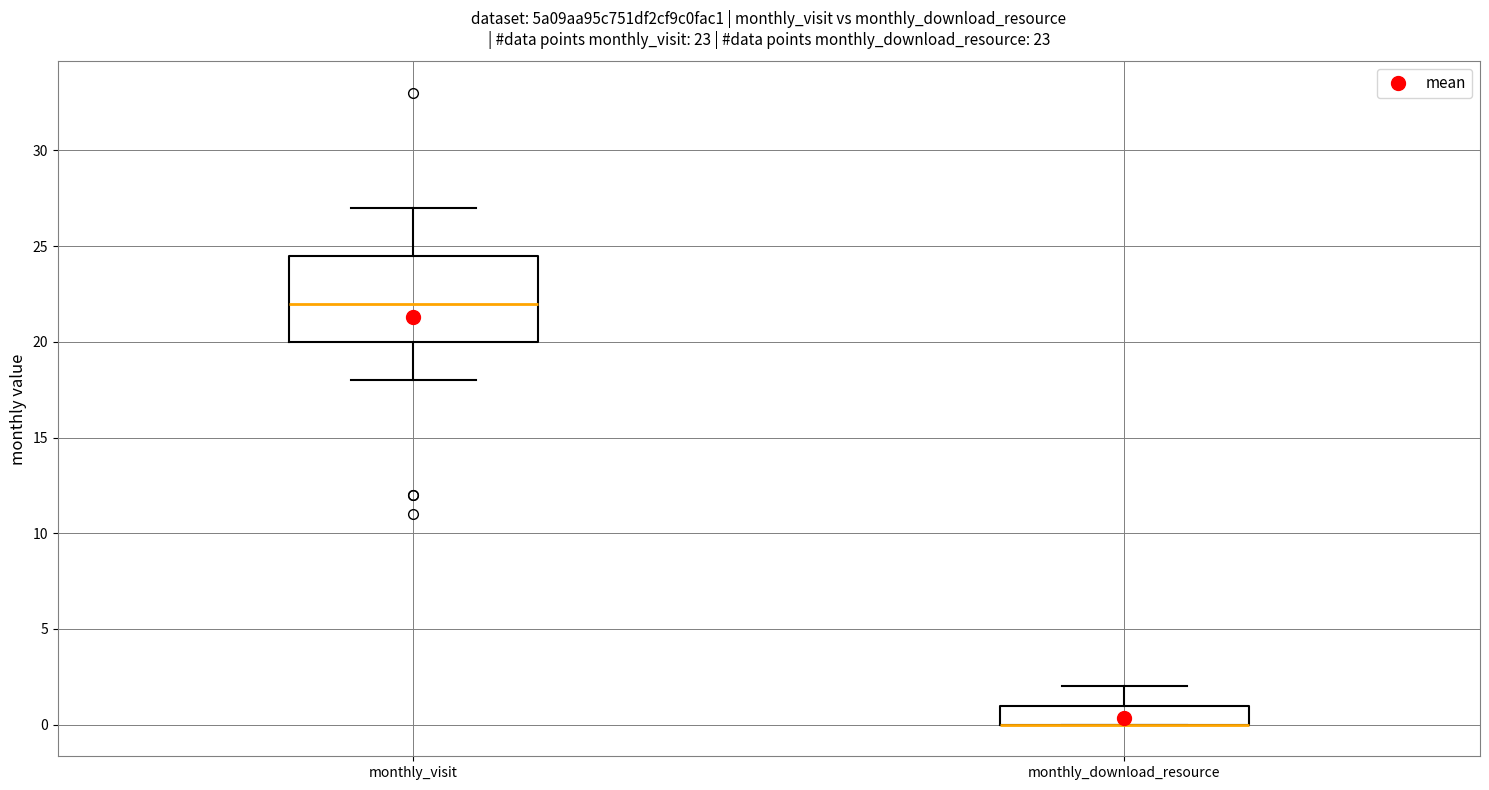

Which box is the tallest, from its lower edge to its upper edge?

monthly_visit